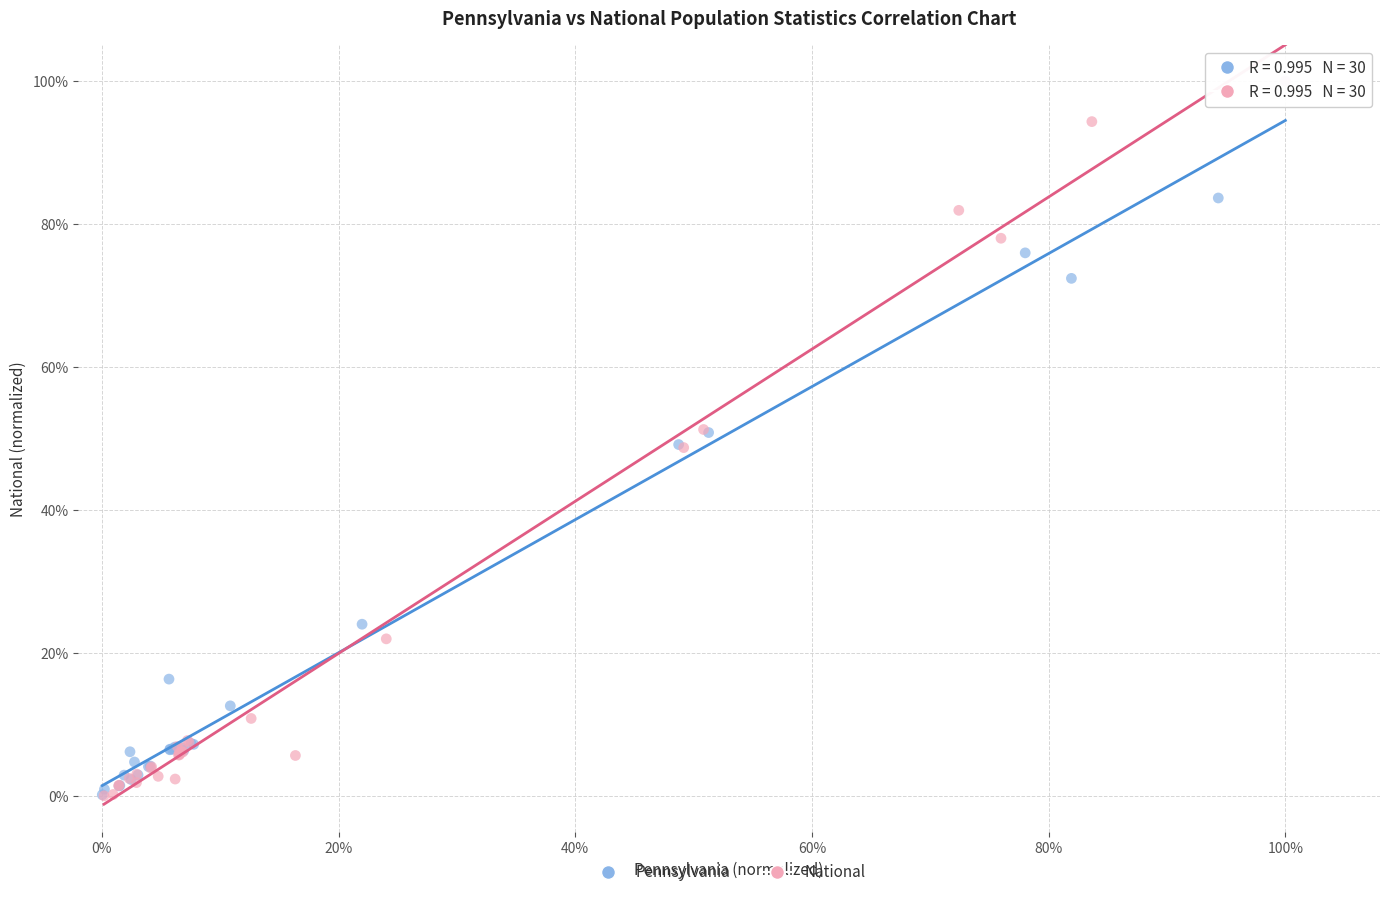

What are all the series names shown in the legend?

Pennsylvania, National